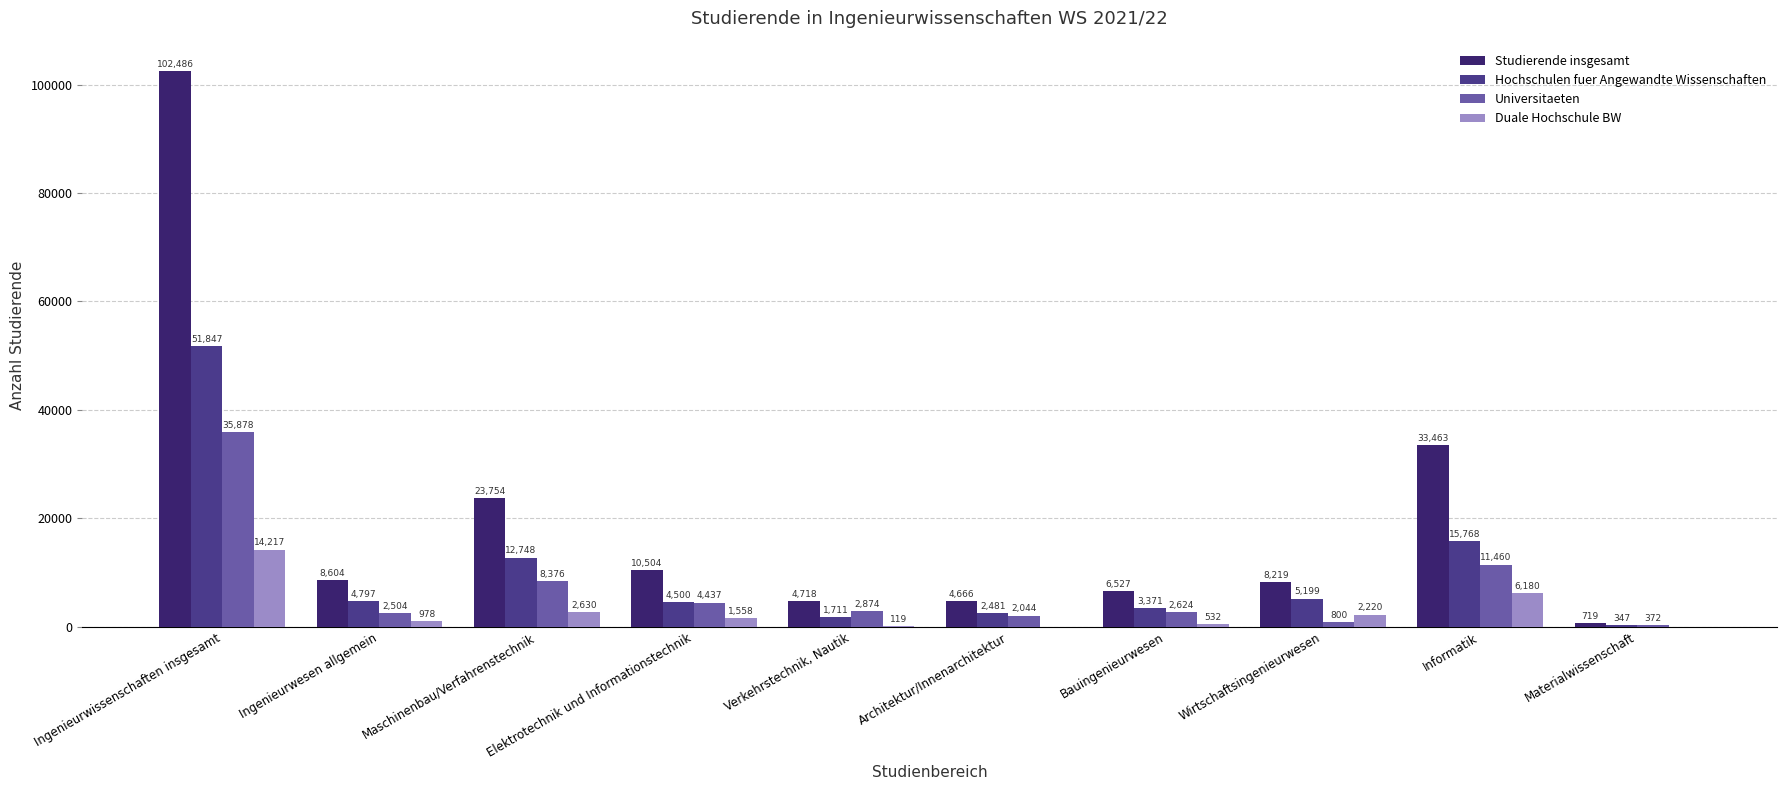

Count the number of categories in the chart.

10